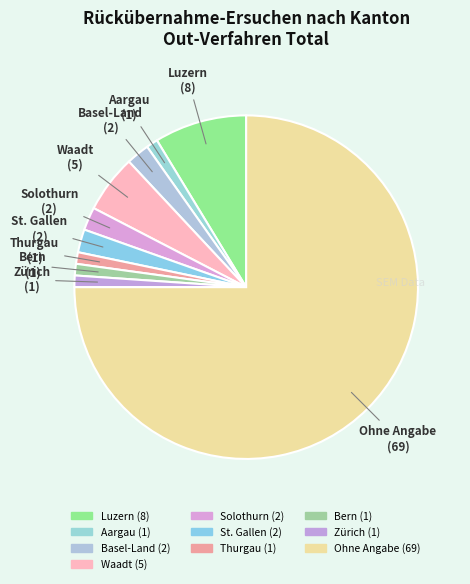

How many slices are in this pie chart?

10